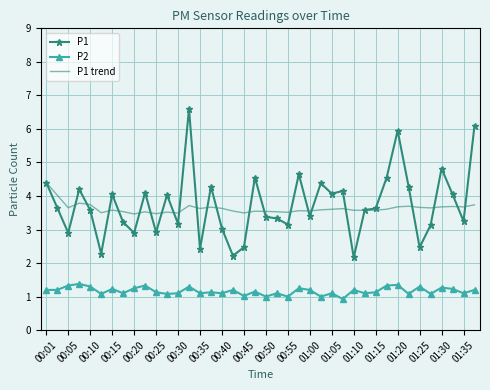

Rank the series by their maximum value, from highest to lowest.

P1, P1 trend, P2